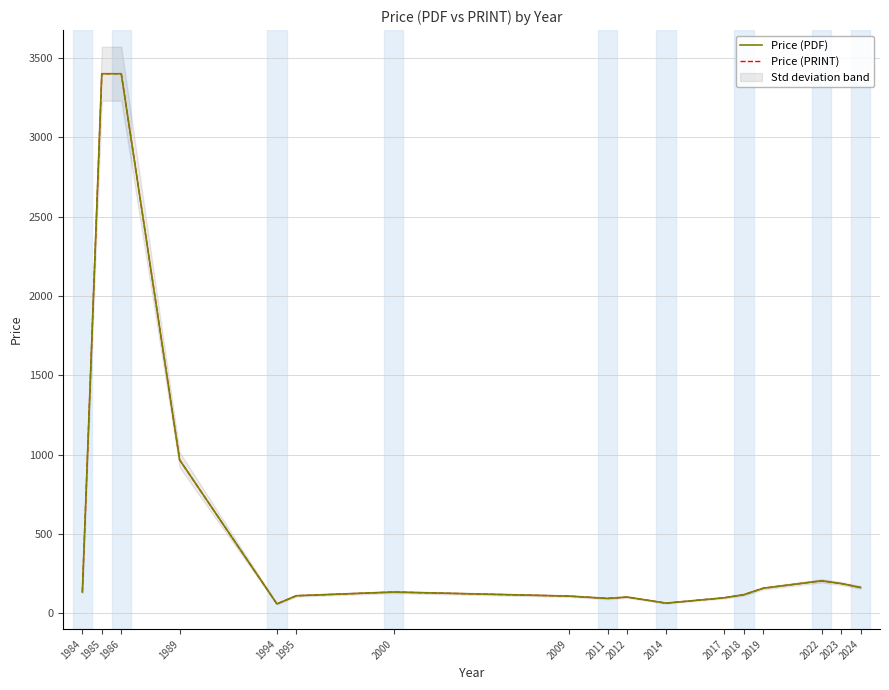

How many lines are shown in the chart?

2